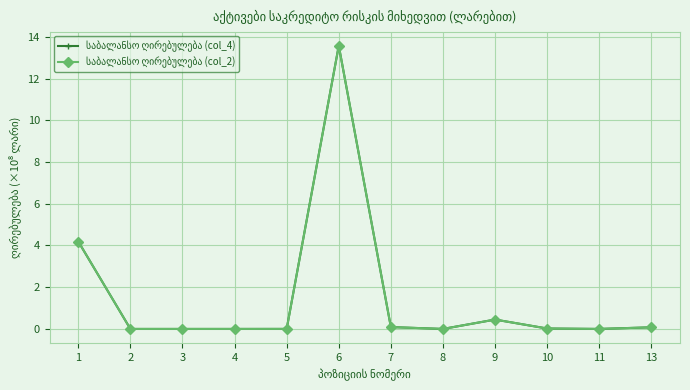

Is this an area chart (filled region under the line)?

No